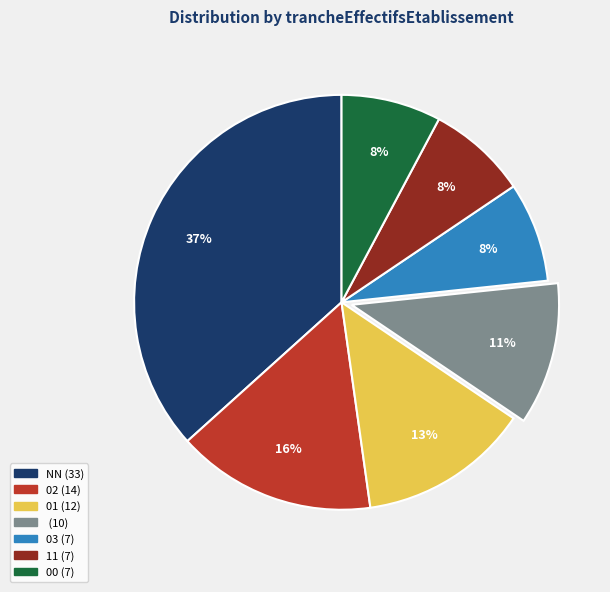

Does any single category account for the majority?

No